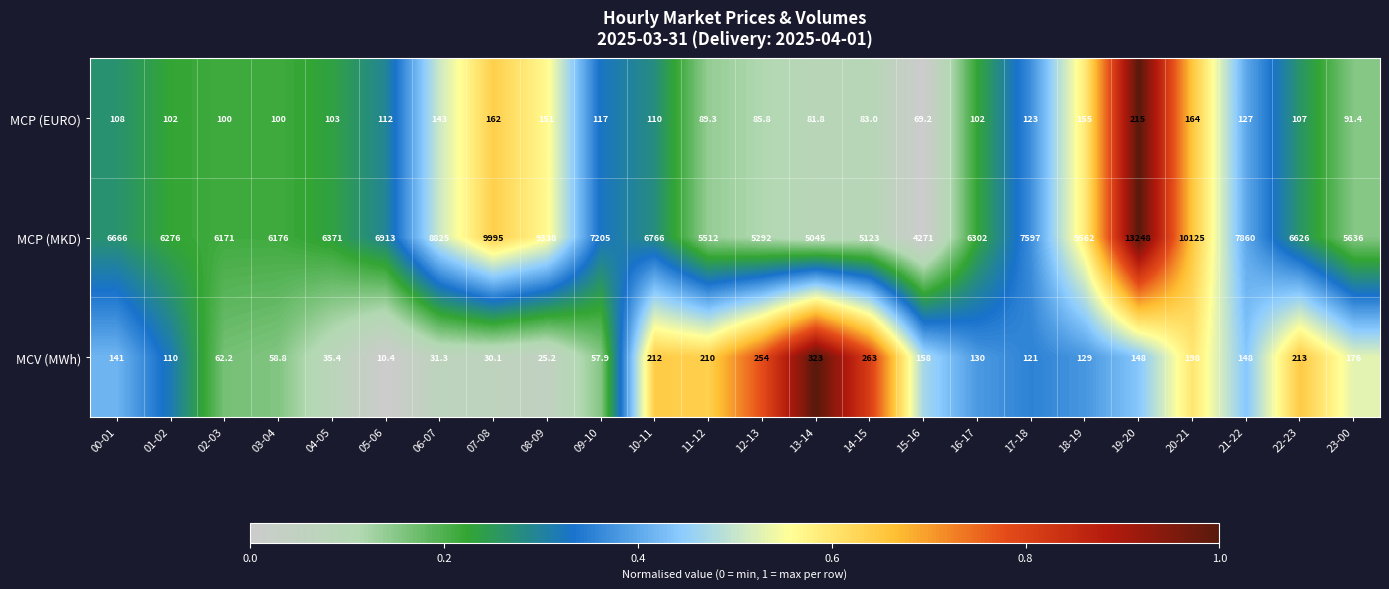

The MCV (MWh) series shows 39.6 at 07-08. True or false?

False